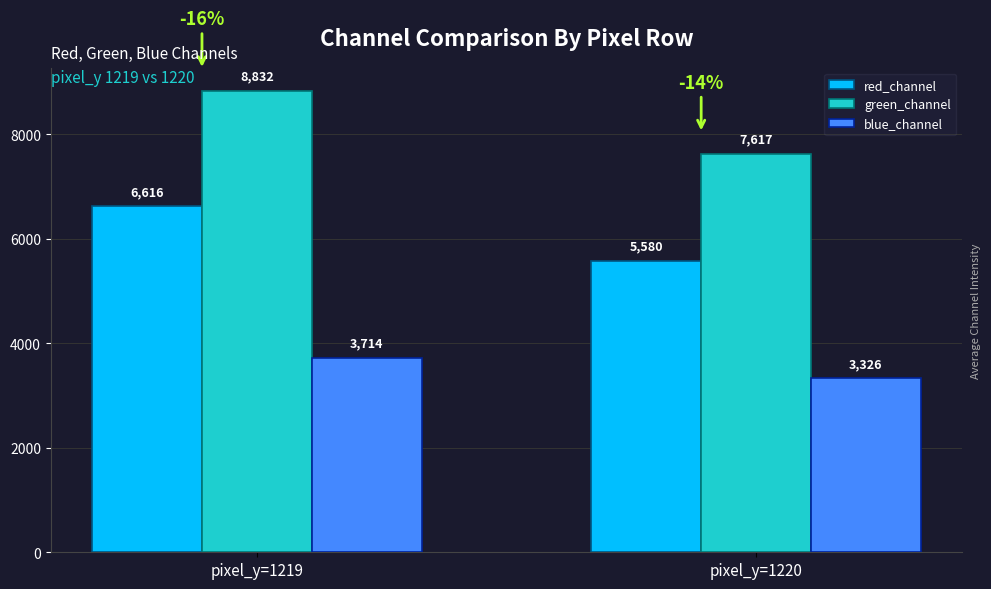

What is the maximum value shown in the chart?

8832